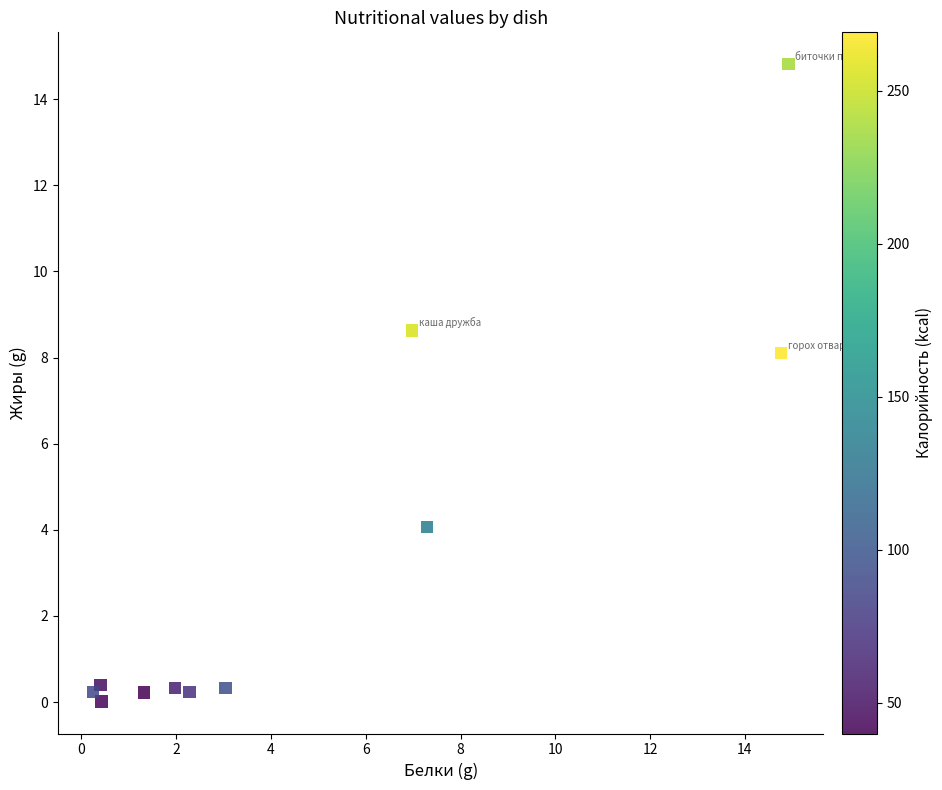

What Y value in the scatter plot is closest to 7?

8.1